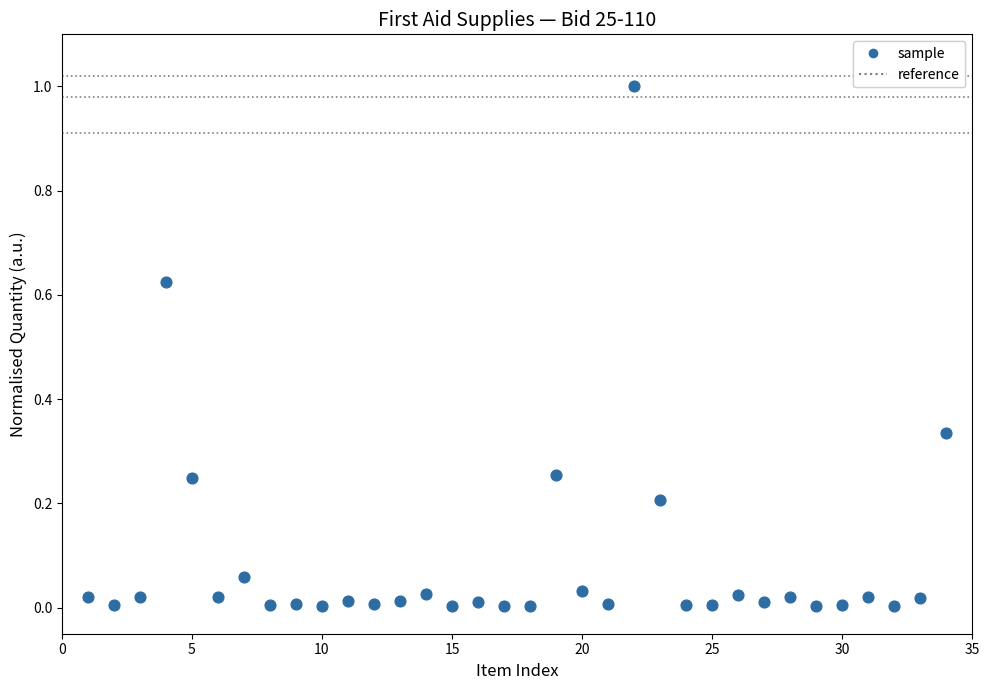

What is the range of Y values (max minus min)?

1.0